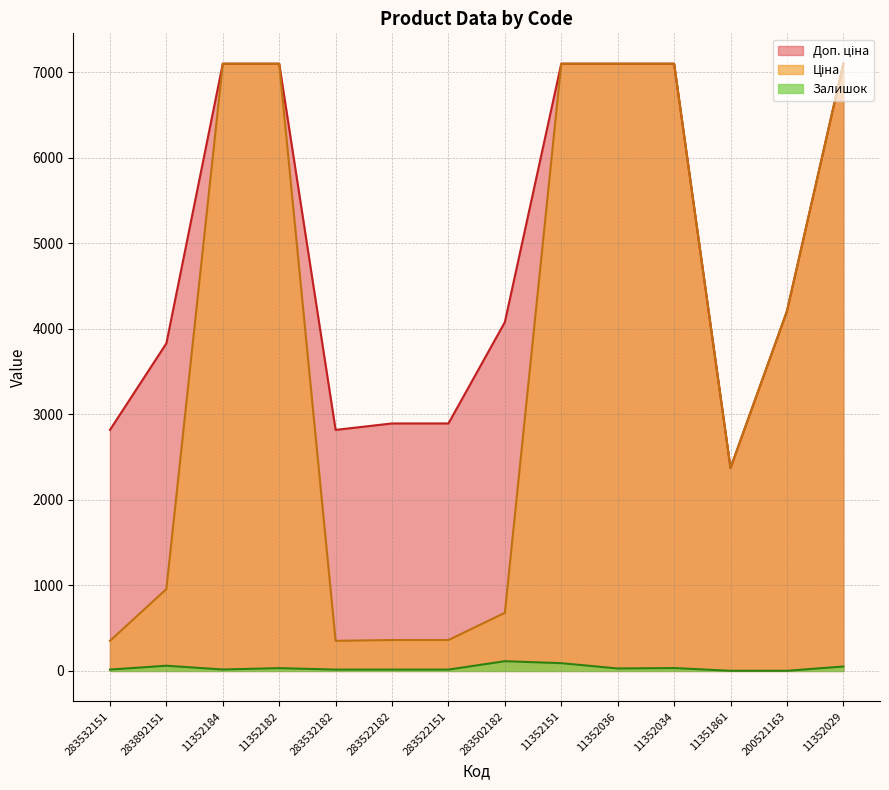

Which has a higher value, 11352034 or 11352182?

11352034